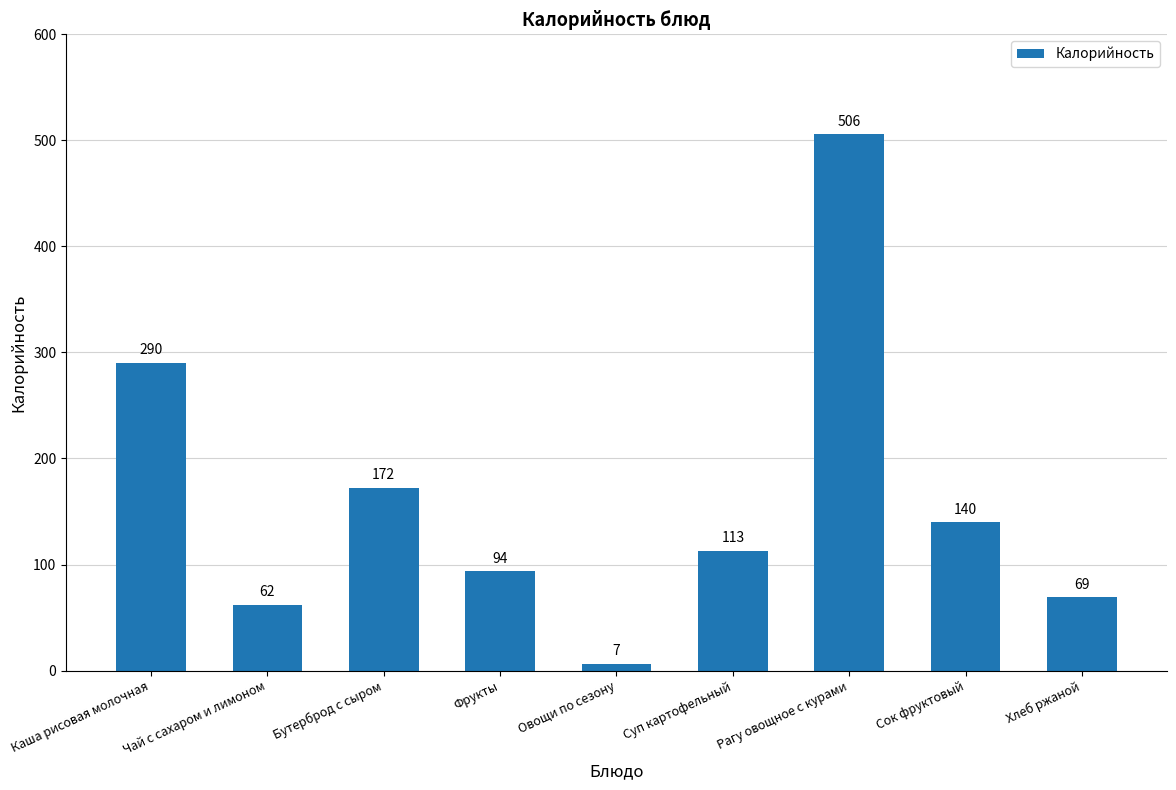

True or false: the data shows 94.0 at Фрукты.

True